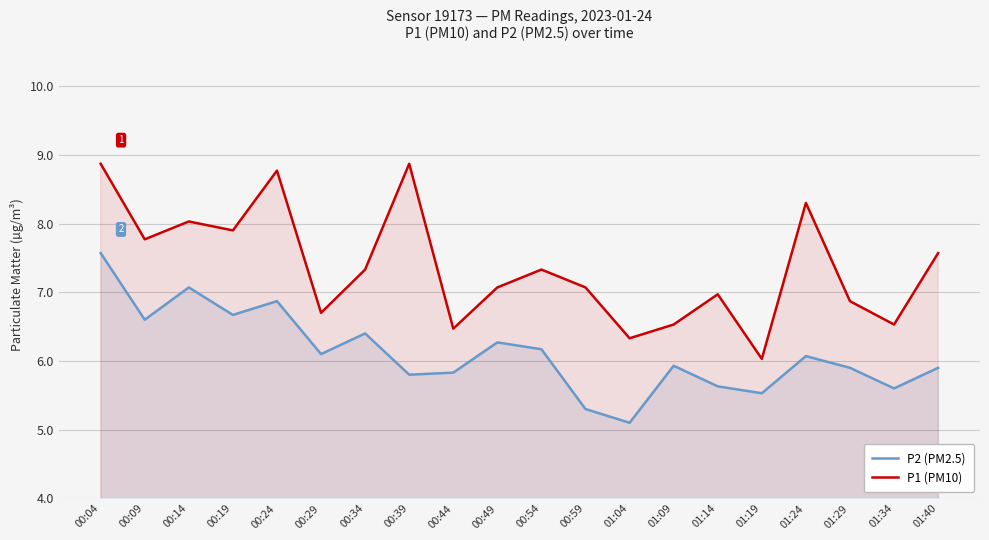

Is the value of P2 (PM2.5) at 01:09 greater than the value of P1 (PM10) at 00:04?

No